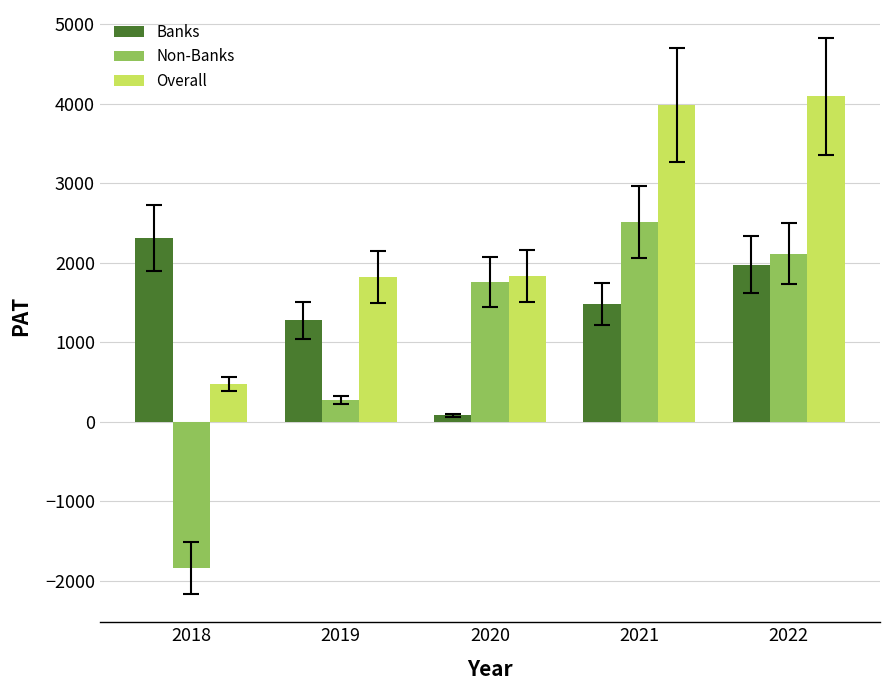

Rank the series at 2019 from highest to lowest value.

Overall, Banks, Non-Banks